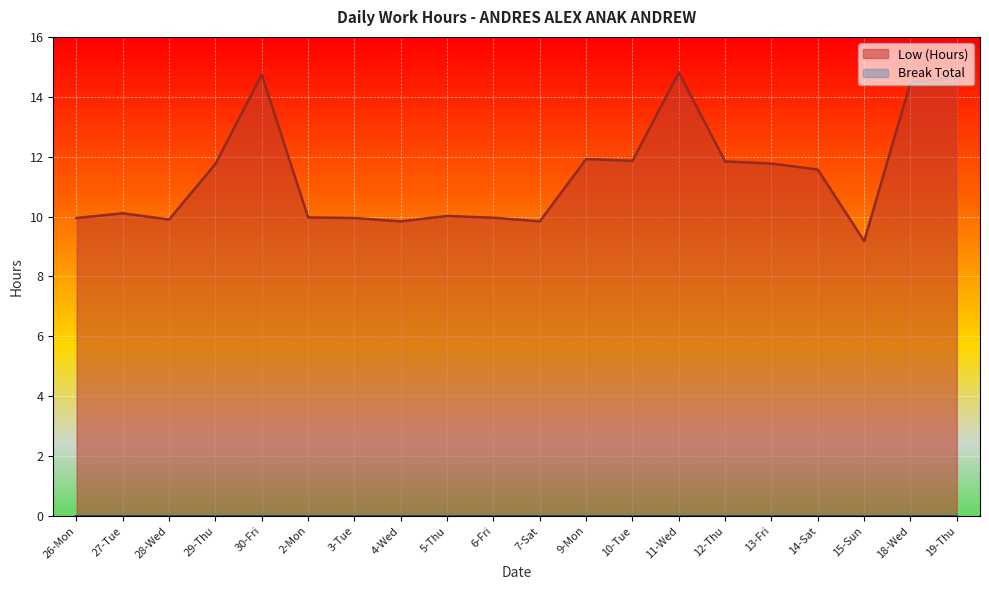

Where is the data nearest to the value 11?

14-Sat